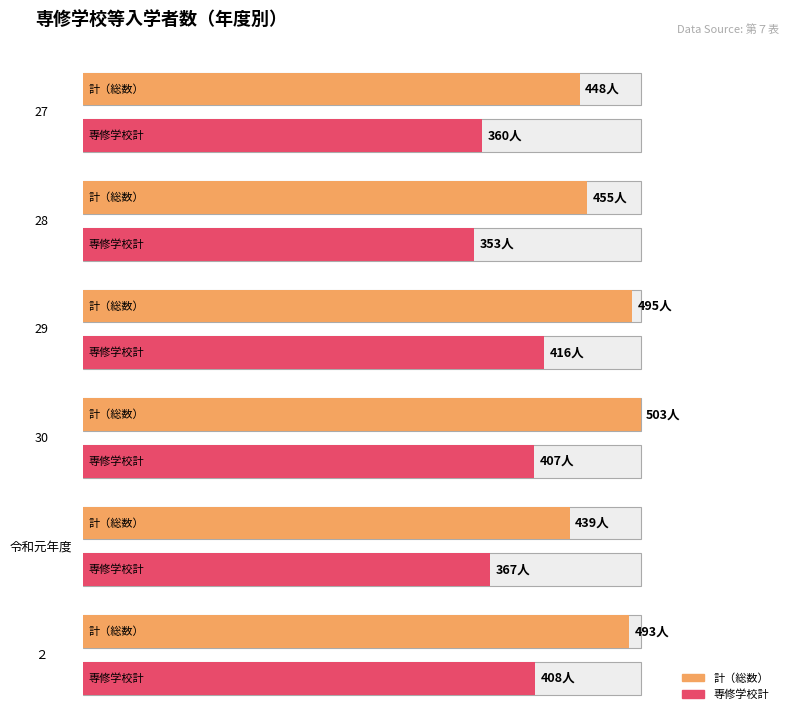

What is the label of the 2nd bar from the right?

令和元年度